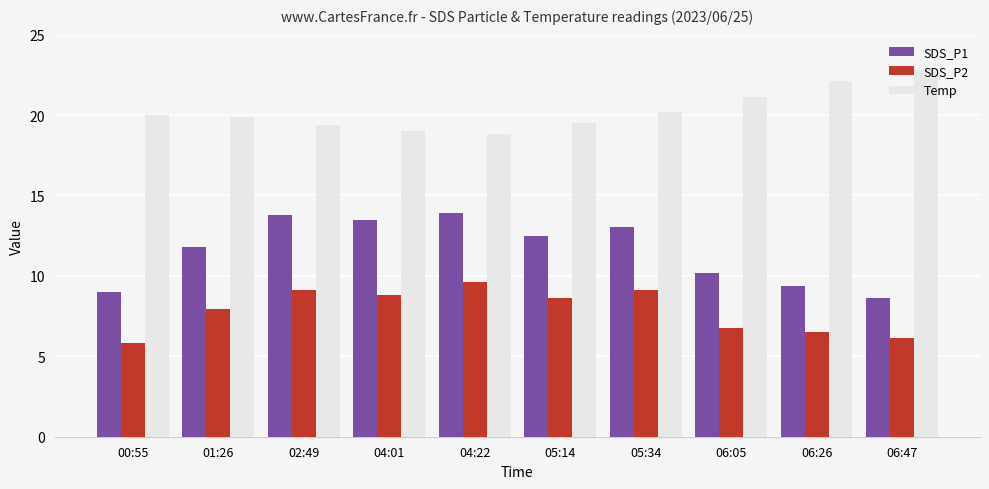

The value of SDS_P1 at 01:26 is 4.3. True or false?

False